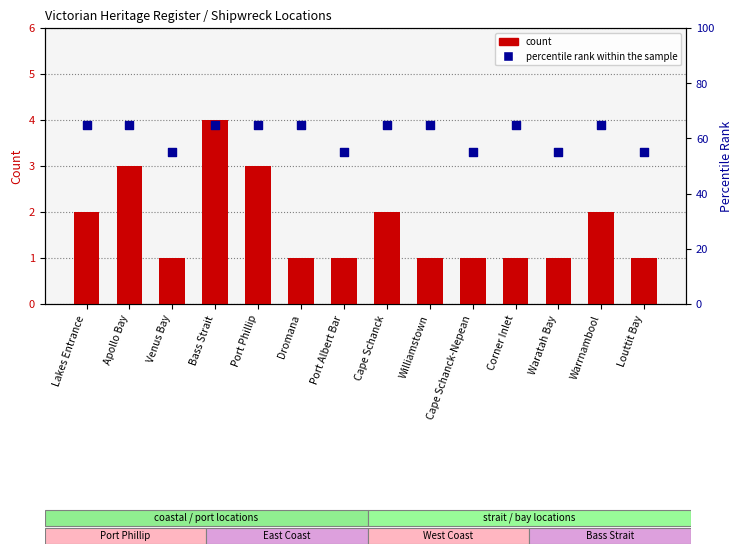

Which series has the largest total across all categories?

percentile rank within the sample